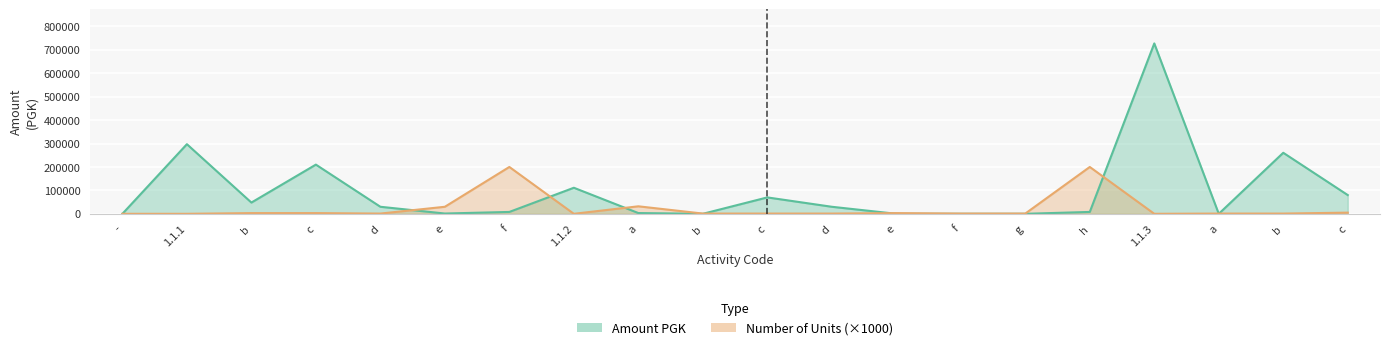

What are all the series names shown in the legend?

Amount PGK, Number of Units